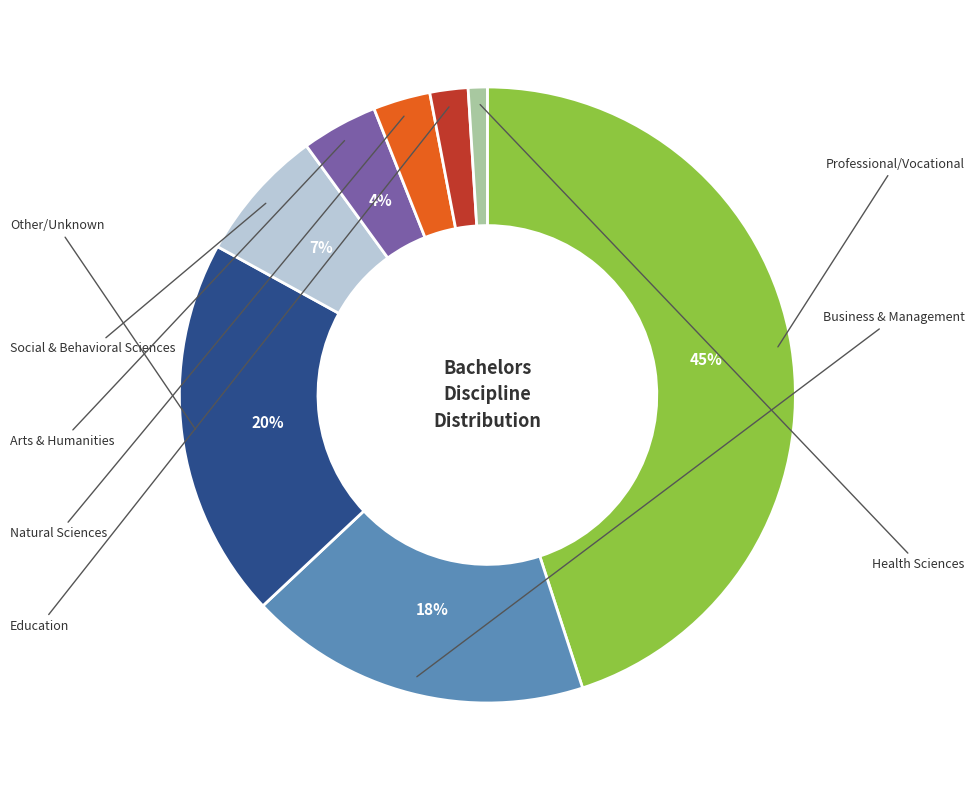

How many slices are in this pie chart?

8